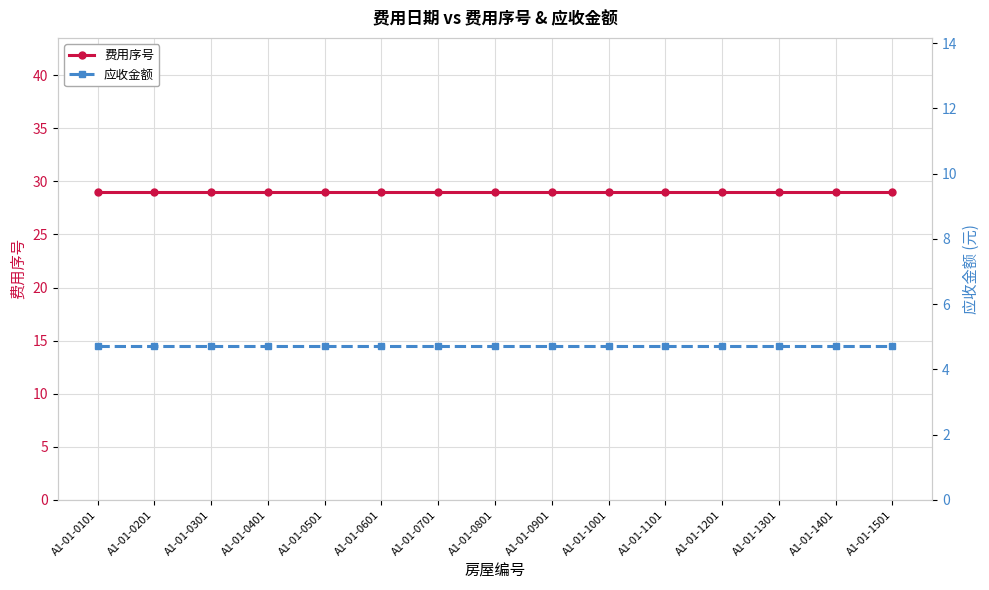

Which series has the widest spread of values?

费用序号